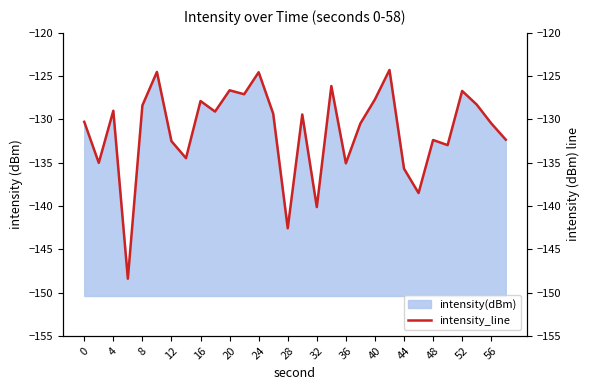

True or false: intensity(dBm) has a value of -142.6 at 28.

True